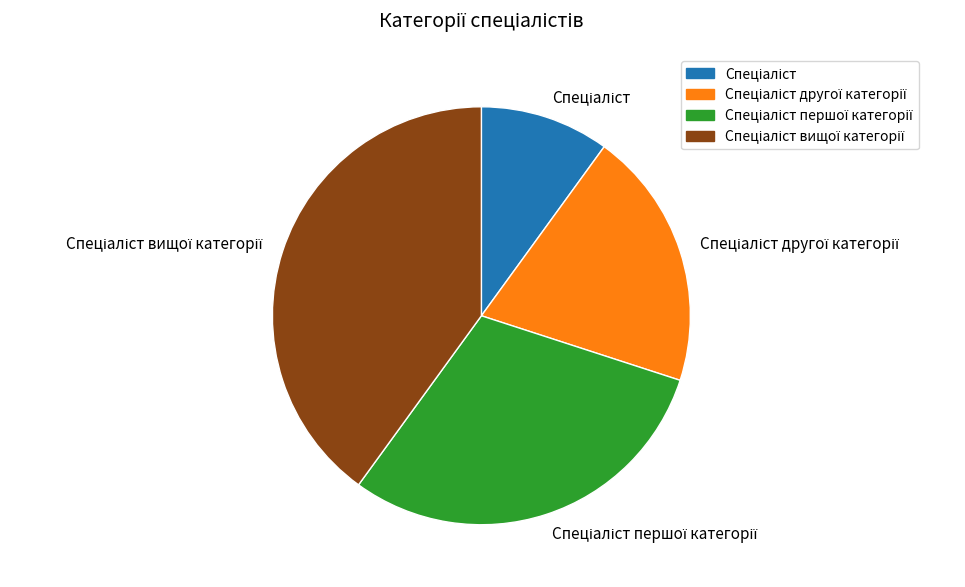

Is there any slice that represents more than half of the pie?

No